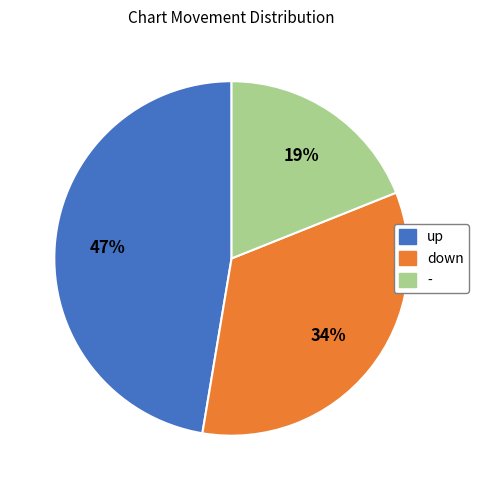

To the nearest percent, what is the difference between the largest and smallest slice percentages?

28%